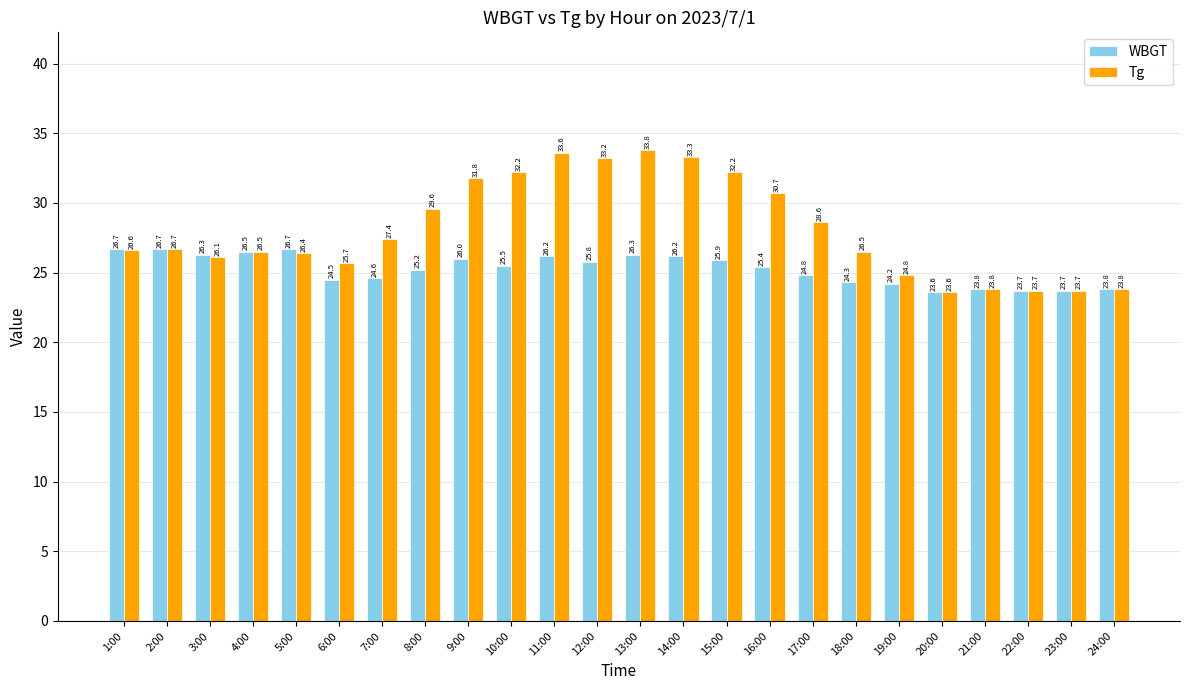

Count the number of categories in the chart.

24